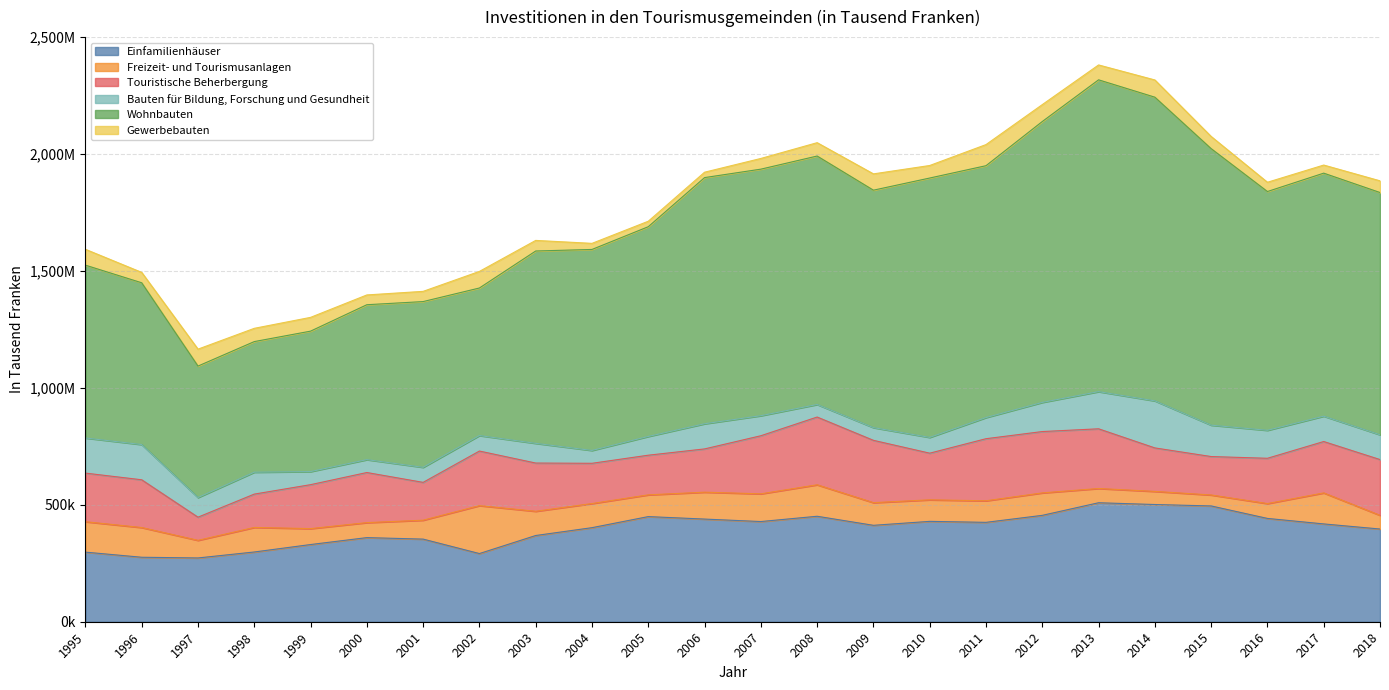

Reading right to left, transcribe all the data shown in this chart.

Einfamilienhäuser: 396578	418363	441900	495294	501361	508948	455060	425115	429313	412412	451142	428544	439107	449710	402341	368810	291608	353407	359802	330176	298313	272792	275799	297720
Freizeit- und Tourismusanlagen: 58609	132671	63526	46877	56121	60981	96043	92232	92127	96950	134644	118551	115072	93034	103208	103637	205028	80878	64149	68143	105021	75328	127153	130121
Touristische Beherbergung: 238483	219785	193718	164403	185987	255322	262370	265534	199547	266554	289796	248469	185004	169578	172153	206303	233463	161787	214278	187954	142578	99086	204222	207874
Bauten für Bildung, Forschung und Gesundheit: 106015	108514	119638	134244	201238	158983	124685	90454	67481	54333	53662	85750	107622	80254	54945	84300	66259	64389	55120	55987	93701	83986	150702	150213
Wohnbauten: 1036256	1039466	1021410	1182822	1299014	1333738	1201461	1077357	1109449	1015703	1062798	1054562	1052970	897077	859786	822761	631169	709000	662649	600713	558686	562402	691999	739287
Gewerbebauten: 50034	34615	39643	52094	73668	63653	72372	90285	53588	69726	57101	45766	23058	23465	26027	45273	70973	43690	41837	58926	56723	72357	44416	67825